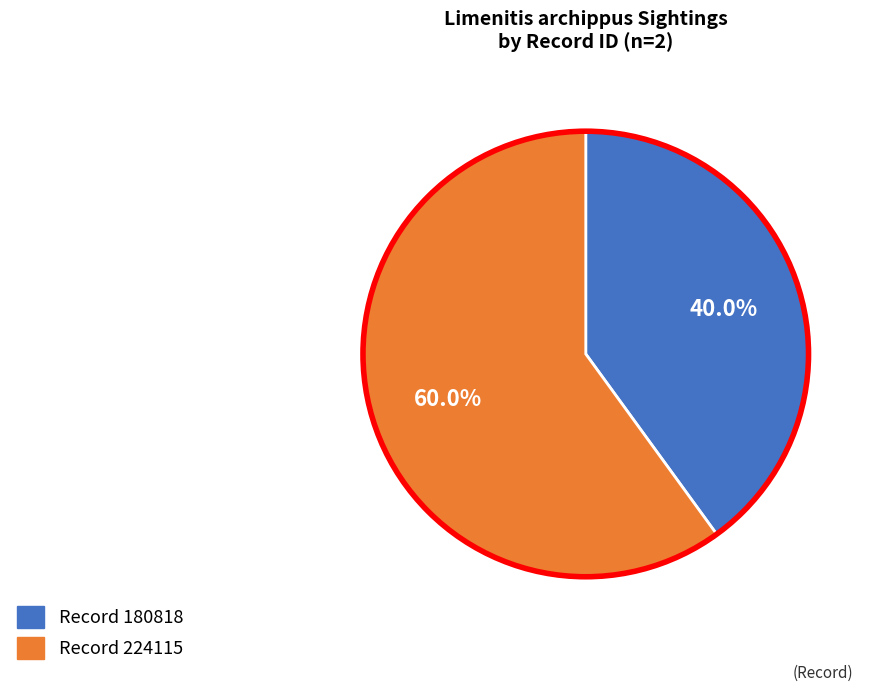

Does any single category account for the majority?

Yes